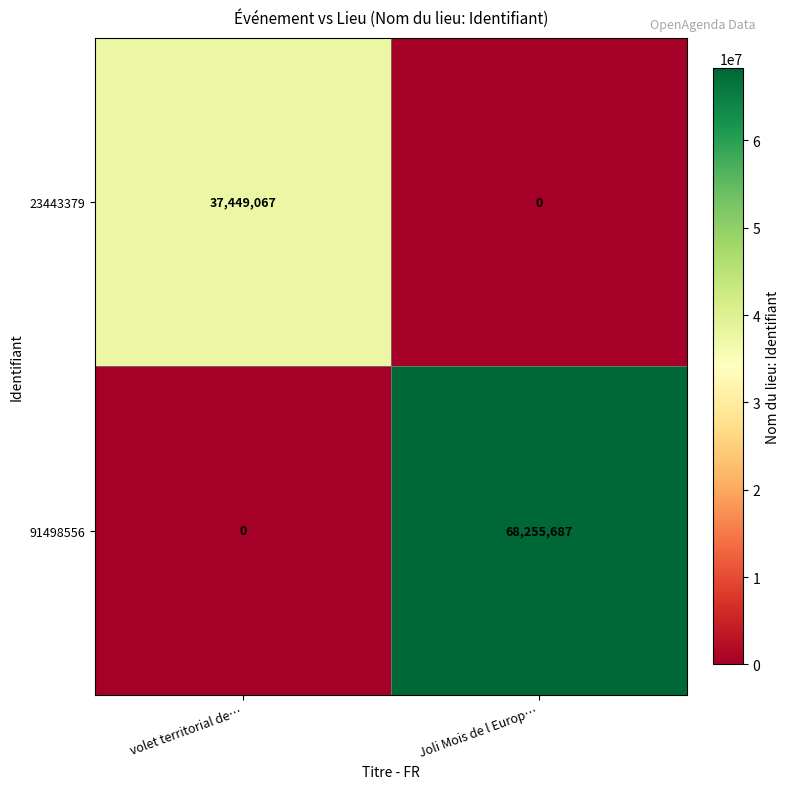

Which category has the lowest value in the 23443379 series?

Joli Mois de l Europ…